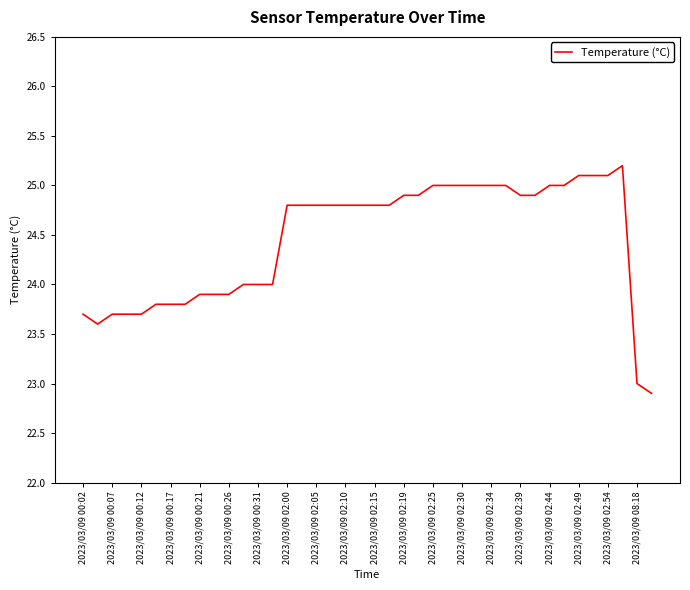

What is the greatest value displayed?

25.2